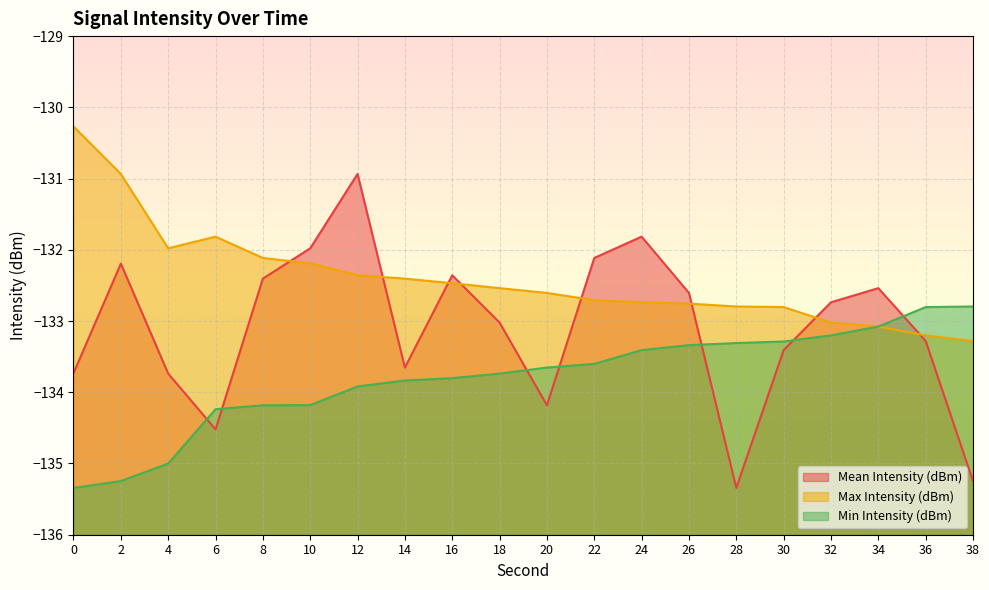

Reading left to right, list all the values displayed in this chart.

Mean Intensity (dBm): 0=-133.7	2=-132.2	4=-133.7	6=-134.5	8=-132.4	10=-132.0	12=-130.9	14=-133.7	16=-132.4	18=-133.0	20=-134.2	22=-132.1	24=-131.8	26=-132.6	28=-135.3	30=-133.4	32=-132.7	34=-132.5	36=-133.3	38=-135.2
Max Intensity (dBm): 0=-130.3	2=-130.9	4=-132.0	6=-131.8	8=-132.1	10=-132.2	12=-132.4	14=-132.4	16=-132.5	18=-132.5	20=-132.6	22=-132.7	24=-132.7	26=-132.8	28=-132.8	30=-132.8	32=-133.0	34=-133.1	36=-133.2	38=-133.3
Min Intensity (dBm): 0=-135.3	2=-135.2	4=-135.0	6=-134.2	8=-134.2	10=-134.2	12=-133.9	14=-133.8	16=-133.8	18=-133.7	20=-133.7	22=-133.6	24=-133.4	26=-133.3	28=-133.3	30=-133.3	32=-133.2	34=-133.1	36=-132.8	38=-132.8